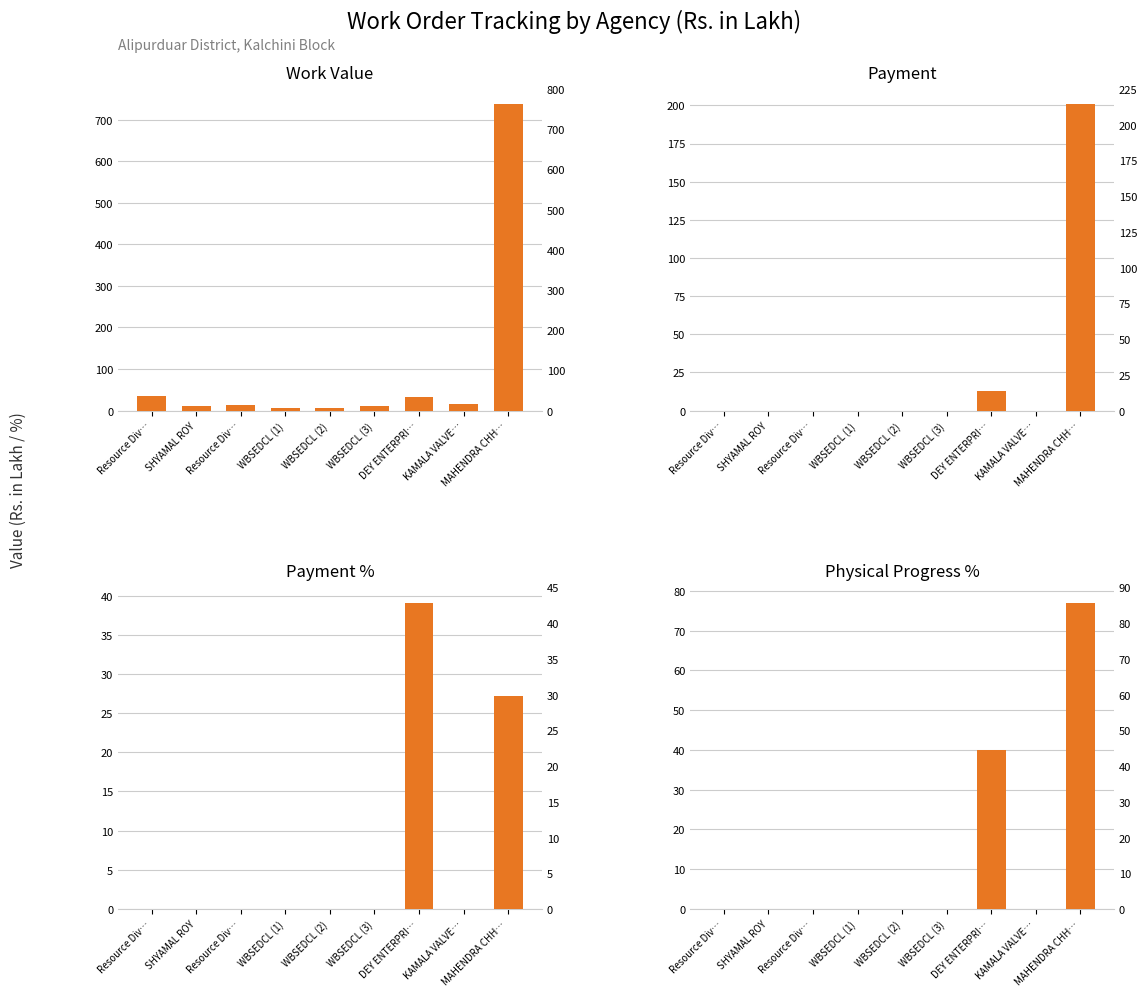

Is the value of Work Value at WBSEDCL (2) greater than the value of Physical Progress % at MAHENDRA CHH…?

No